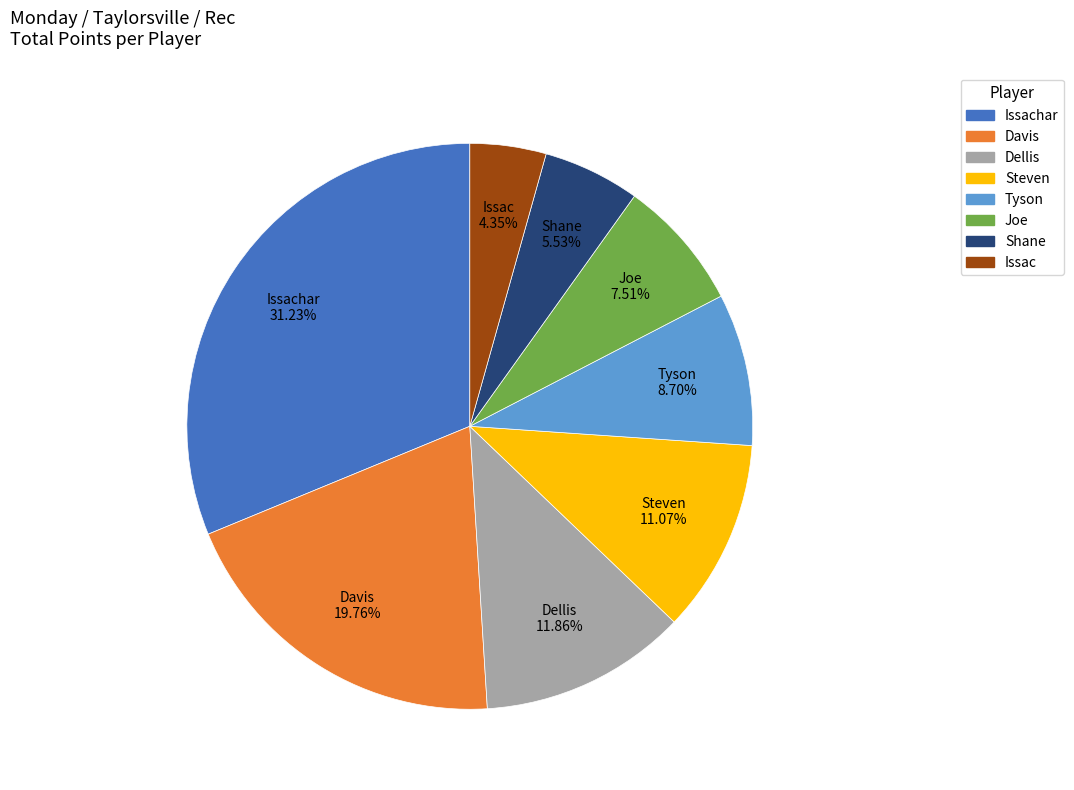

Is there a majority slice in this chart?

No